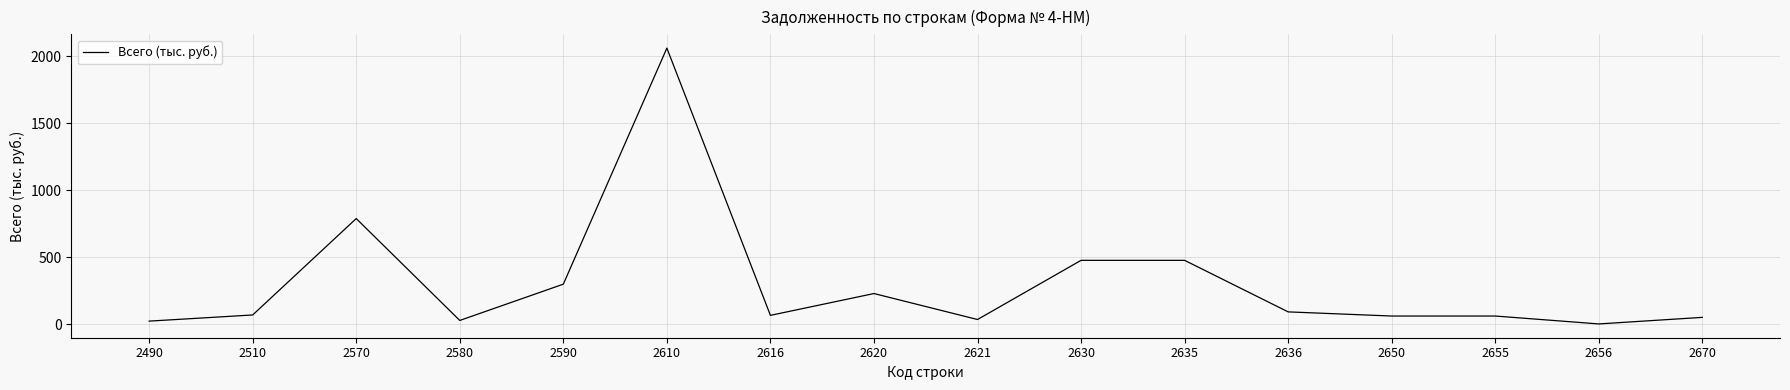

True or false: the data shows 841 at 2635.

False